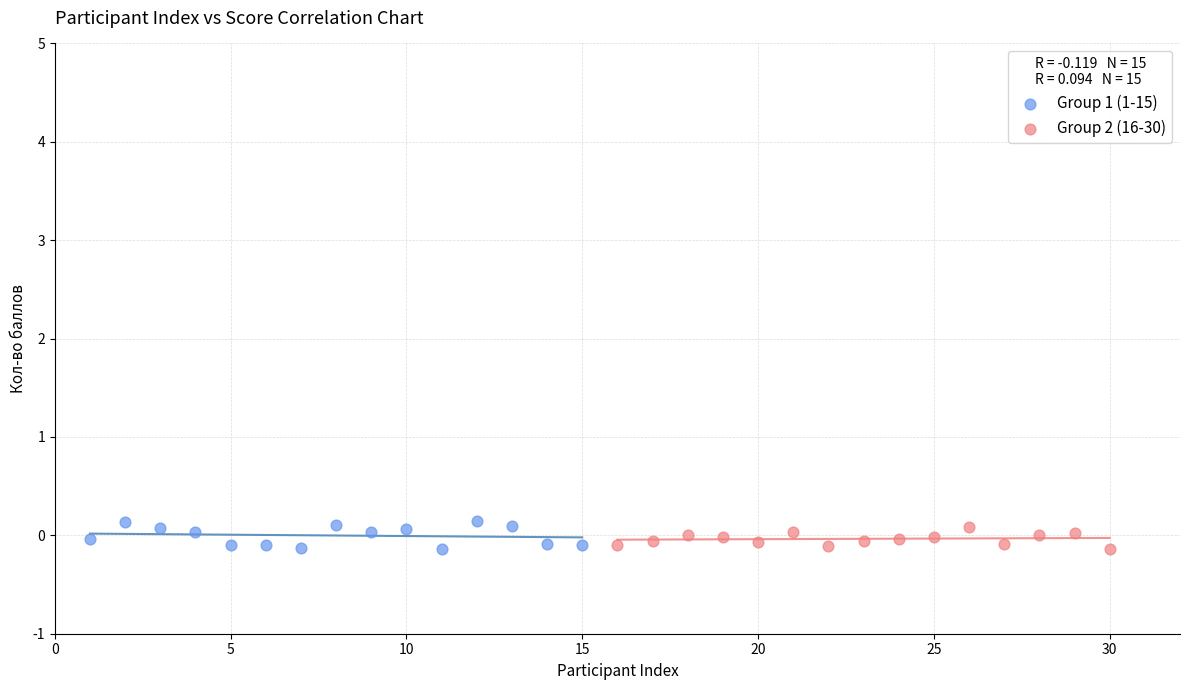

Which series contains the highest Y value?

Group 1 (1-15)